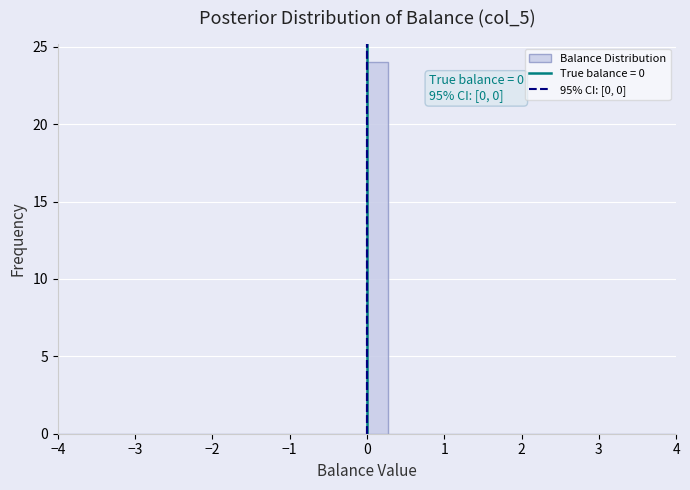

Around what value on the x-axis is the tallest bar? Give the approximate position of its centre, as read against the axis.

0.1